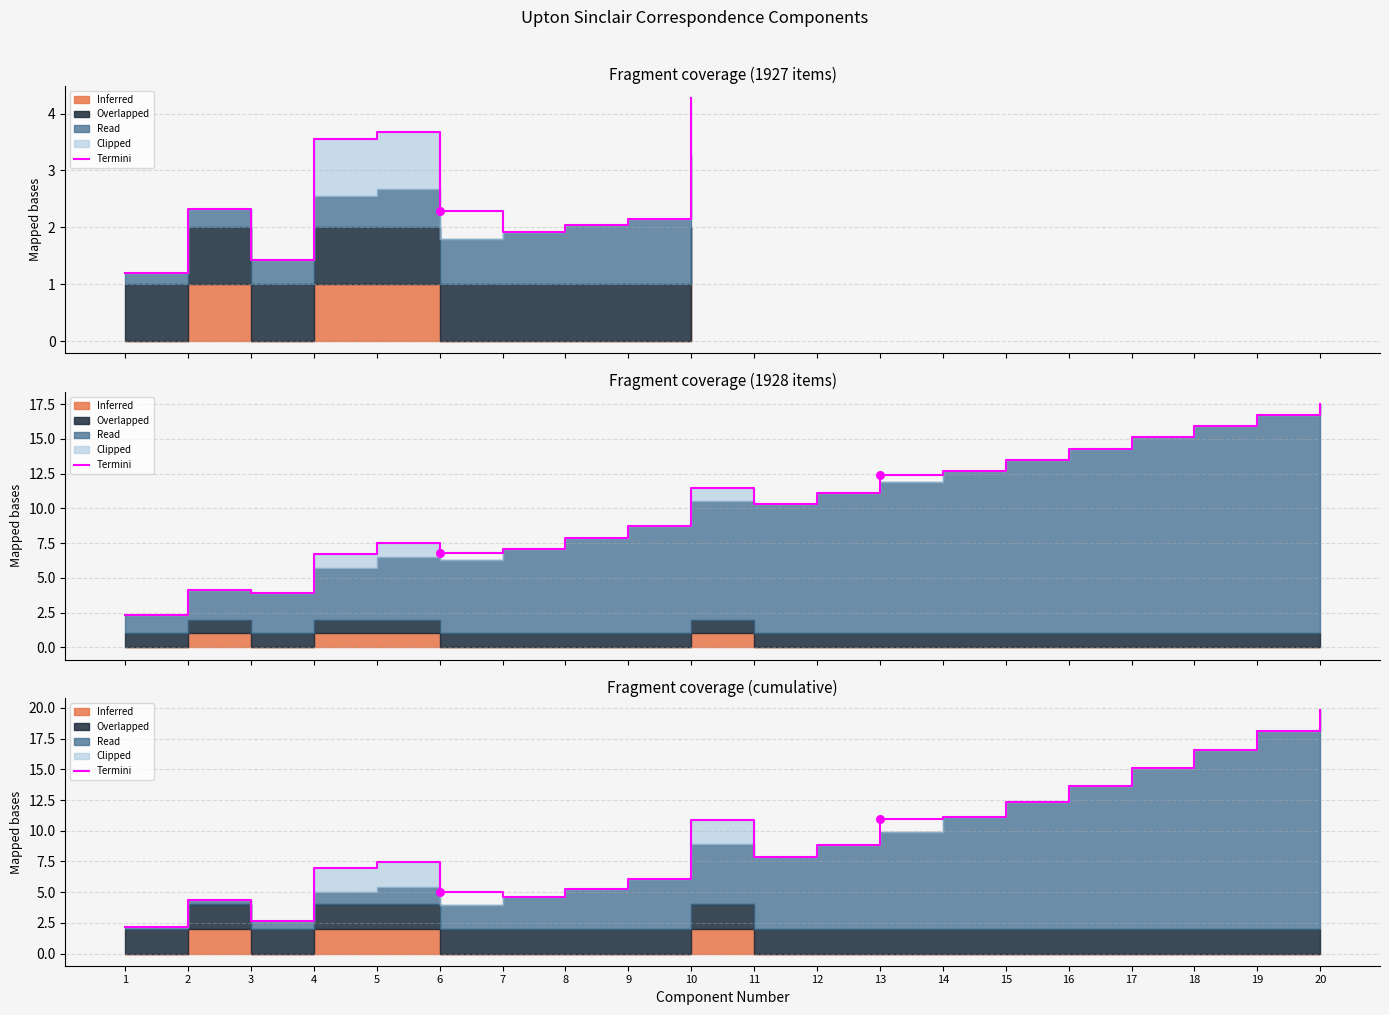

Between 3 and 12, which is larger?

12